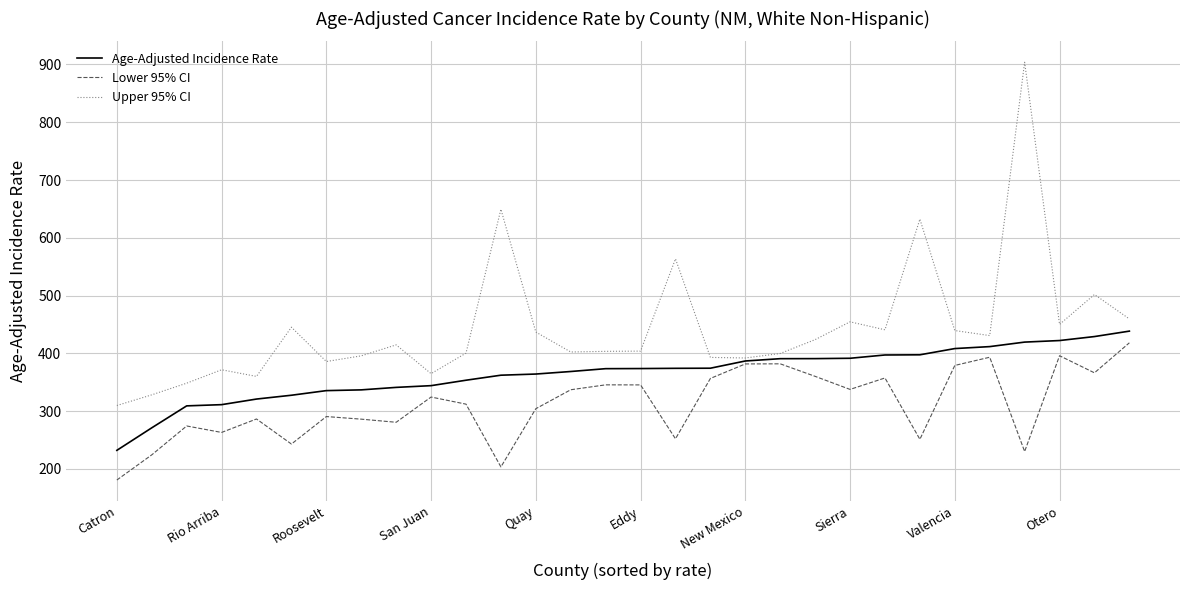

Which series has the widest spread of values?

Upper 95% CI